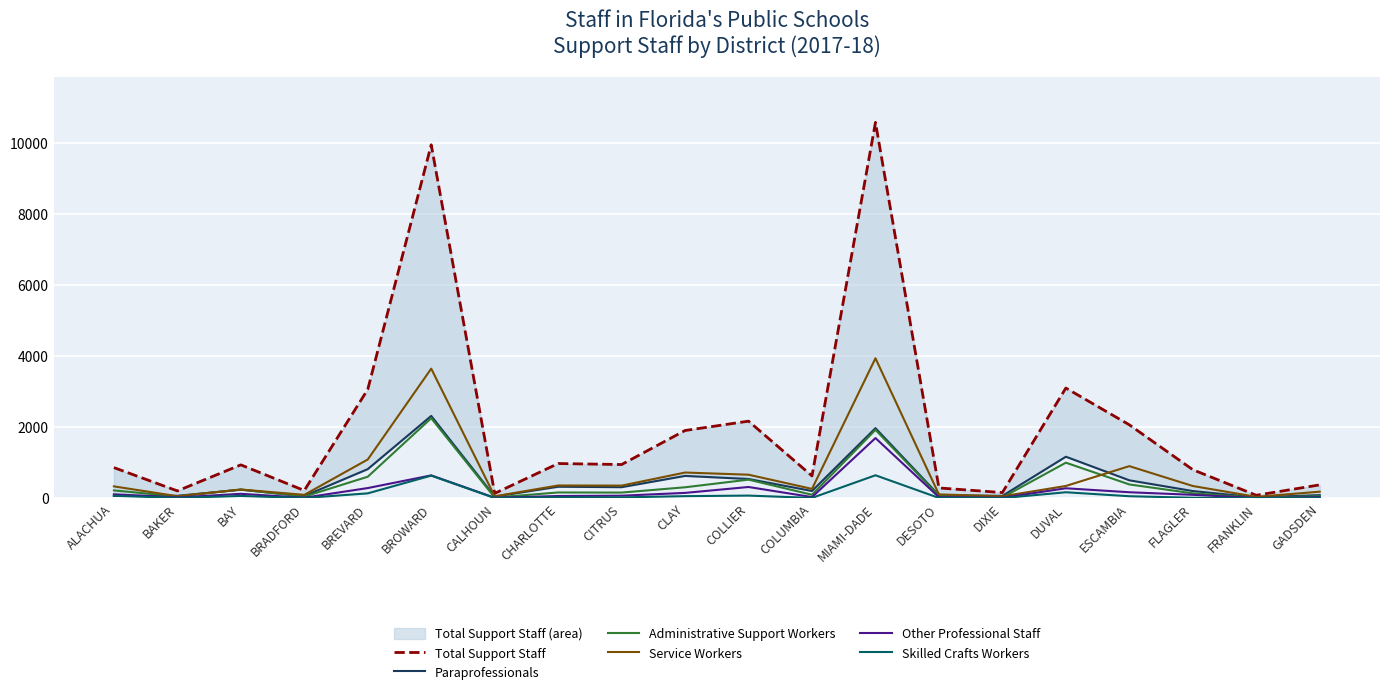

List the labels in order of Skilled Crafts Workers value, largest first.

MIAMI-DADE, BROWARD, DUVAL, BREVARD, COLLIER, ALACHUA, BAY, CLAY, ESCAMBIA, CHARLOTTE, CITRUS, FLAGLER, GADSDEN, BAKER, COLUMBIA, DESOTO, BRADFORD, CALHOUN, FRANKLIN, DIXIE